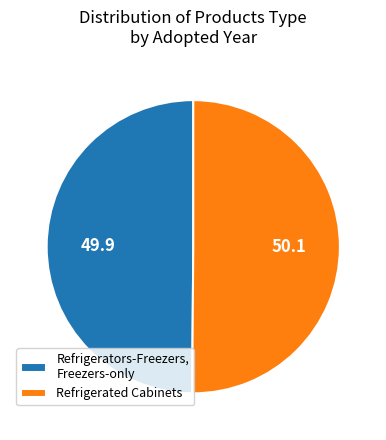

Count the number of slices in the pie.

2